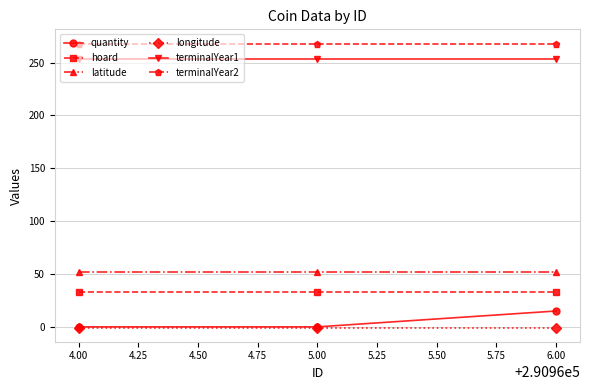

What is the maximum value shown in the chart?

268.0